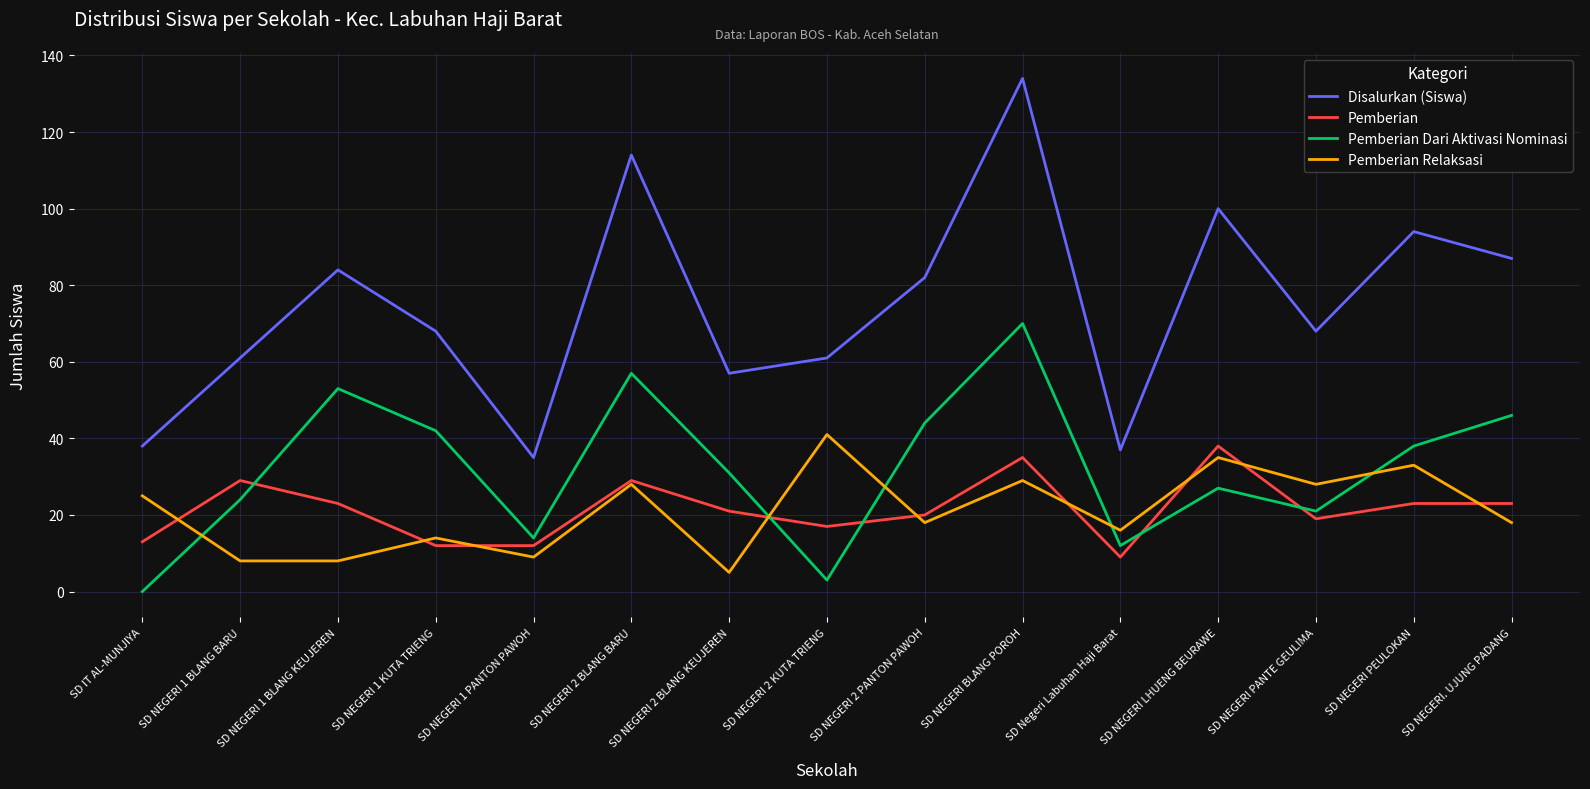

Where does the Pemberian series first go above 21?

SD NEGERI 1 BLANG BARU